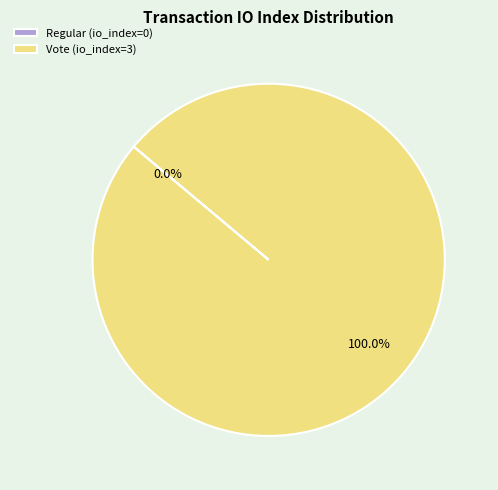

Which category has the biggest portion of the pie?

Vote (io_index=3)